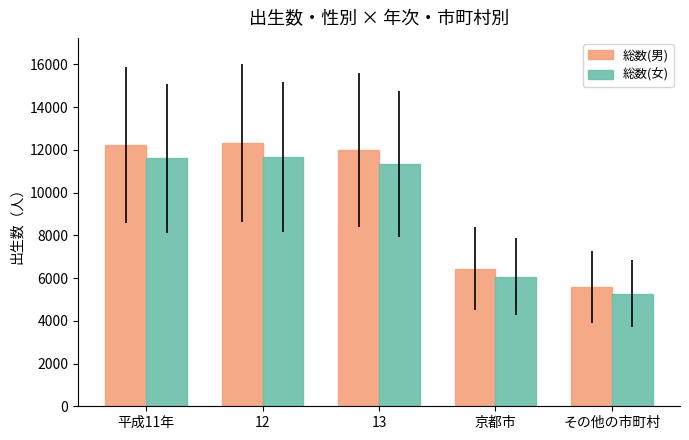

What are all the series names shown in the legend?

総数(男), 総数(女)